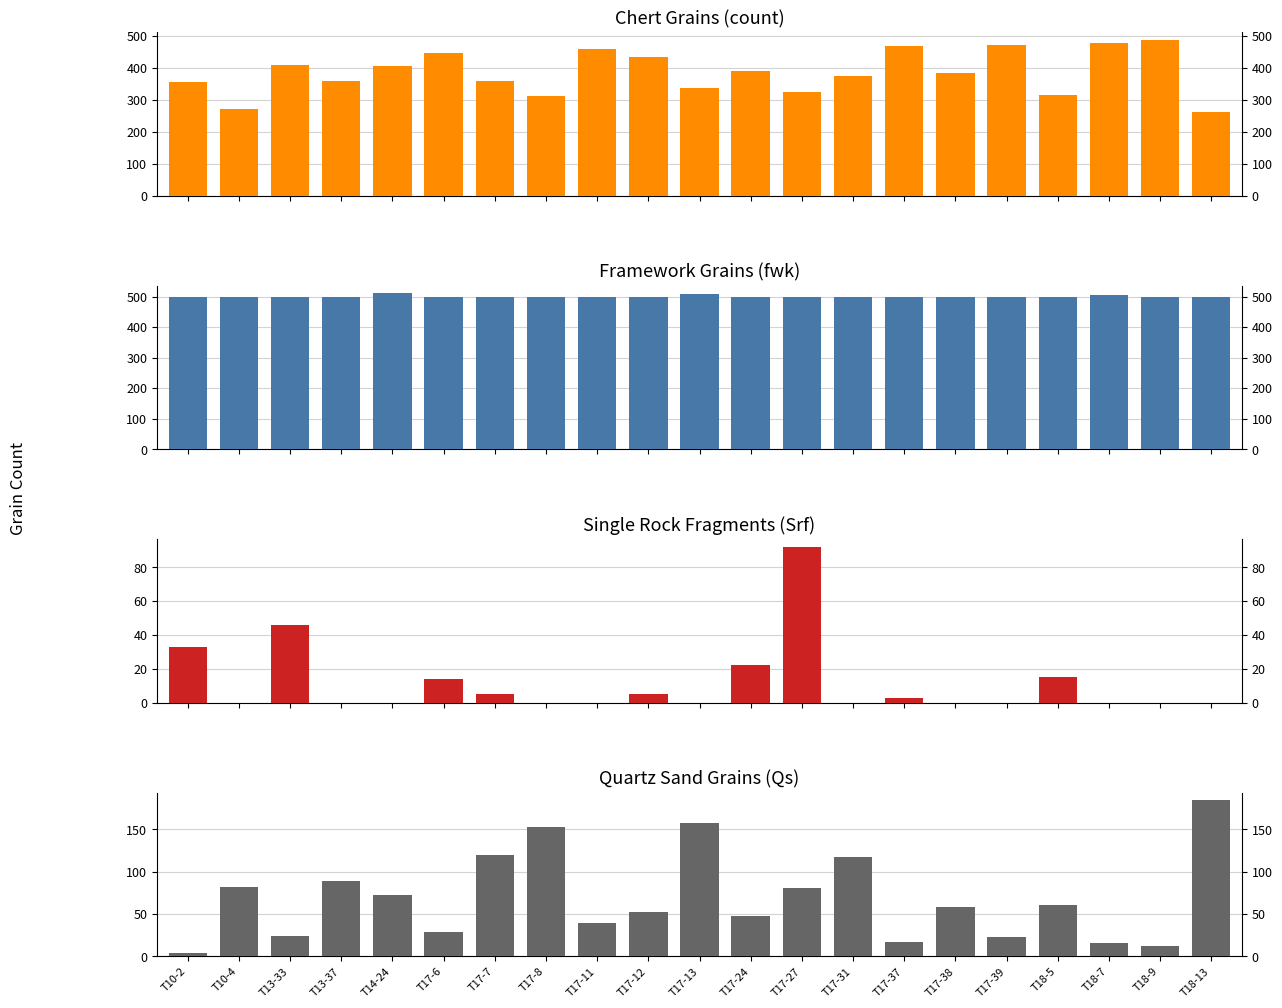

Is it true that Srf equals 0 at T17-13?

True